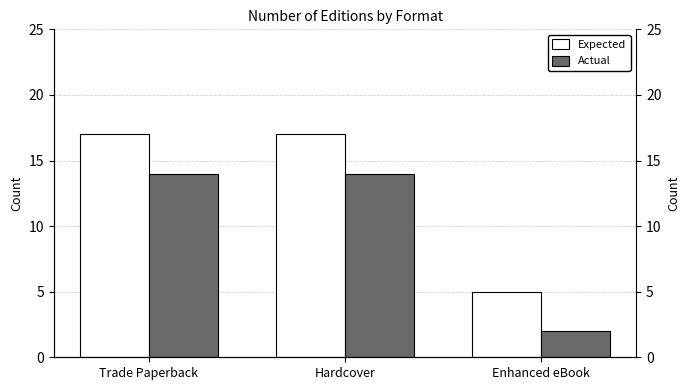

What is the difference between the highest and lowest values at Hardcover?

3